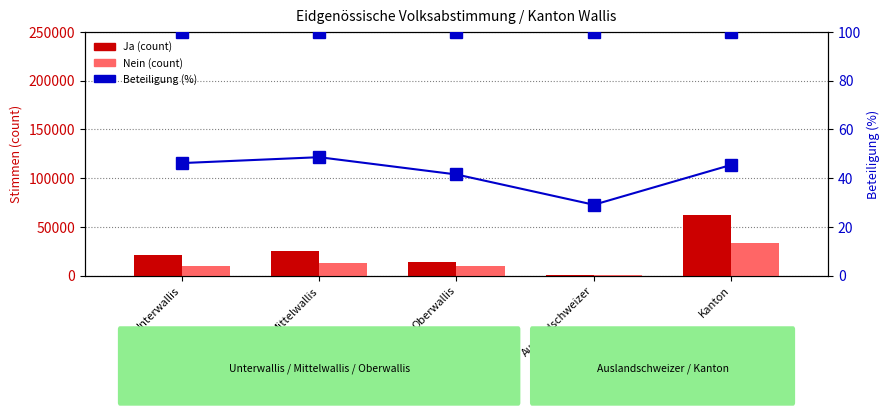

Rank the series by their maximum value, from lowest to highest.

Beteiligung (%), Nein (count), Ja (count)